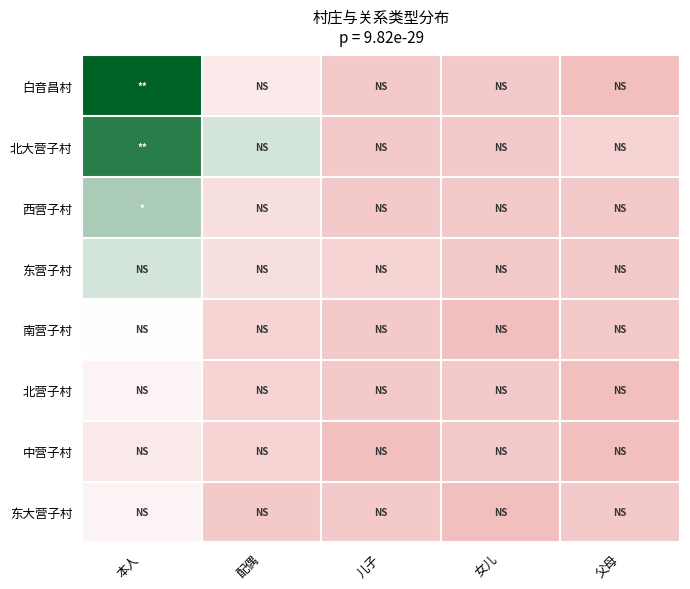

List the series in order of their peak value, lowest first.

中营子村, 北营子村, 东大营子村, 南营子村, 东营子村, 西营子村, 北大营子村, 白音昌村